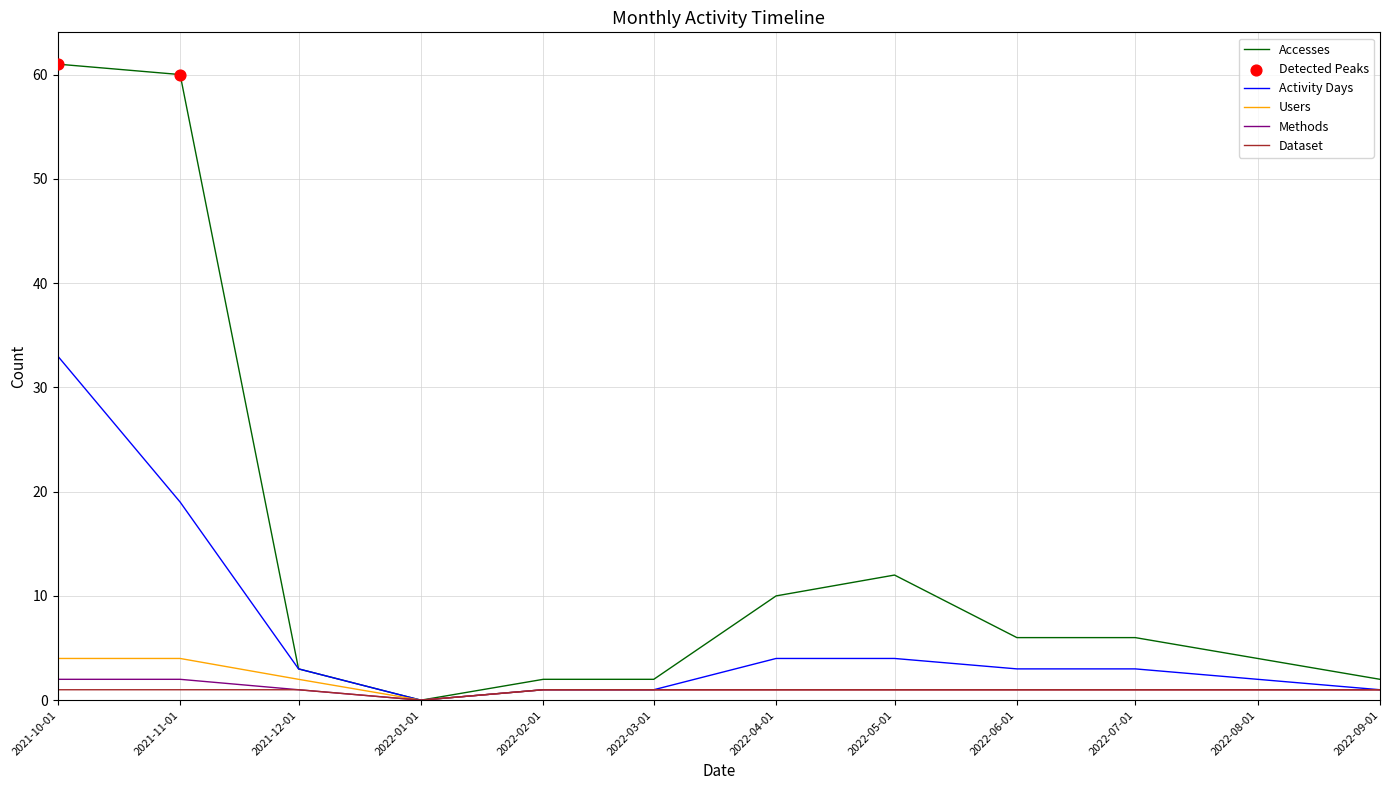

At how many categories does at least one series exceed 30?

2